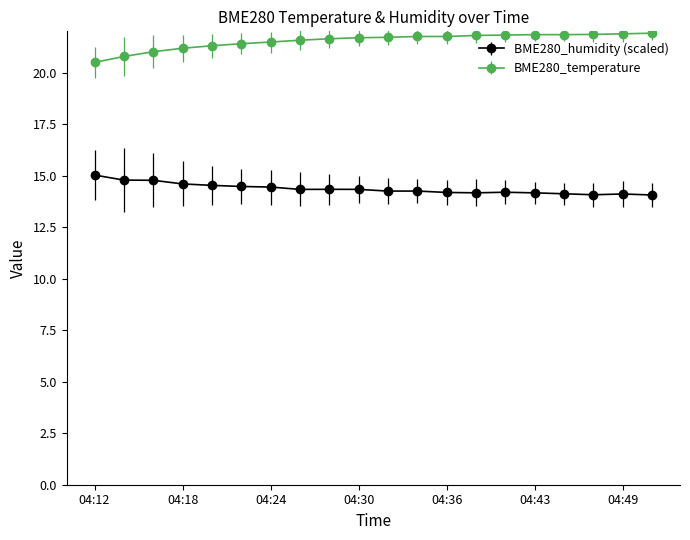

Which series has the largest total across all categories?

BME280_temperature